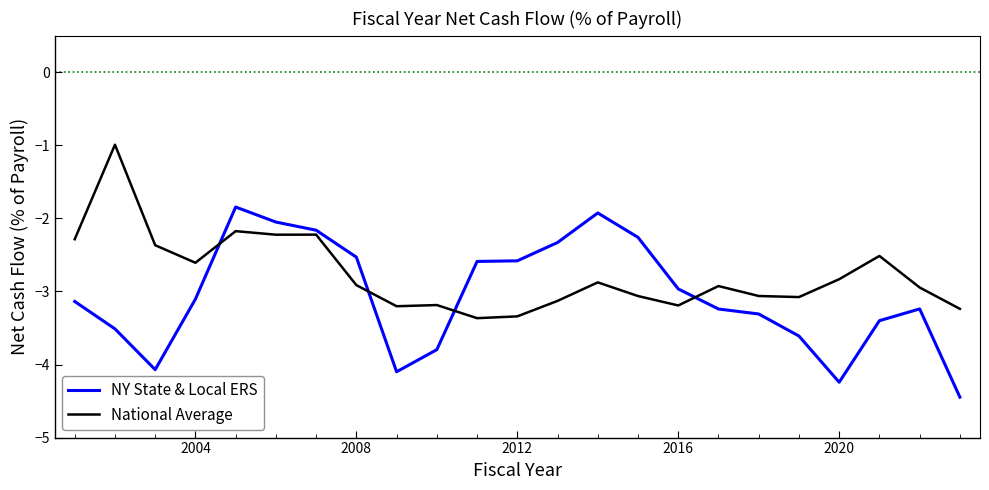

Rank the series by their maximum value, from highest to lowest.

National Average, NY State & Local ERS